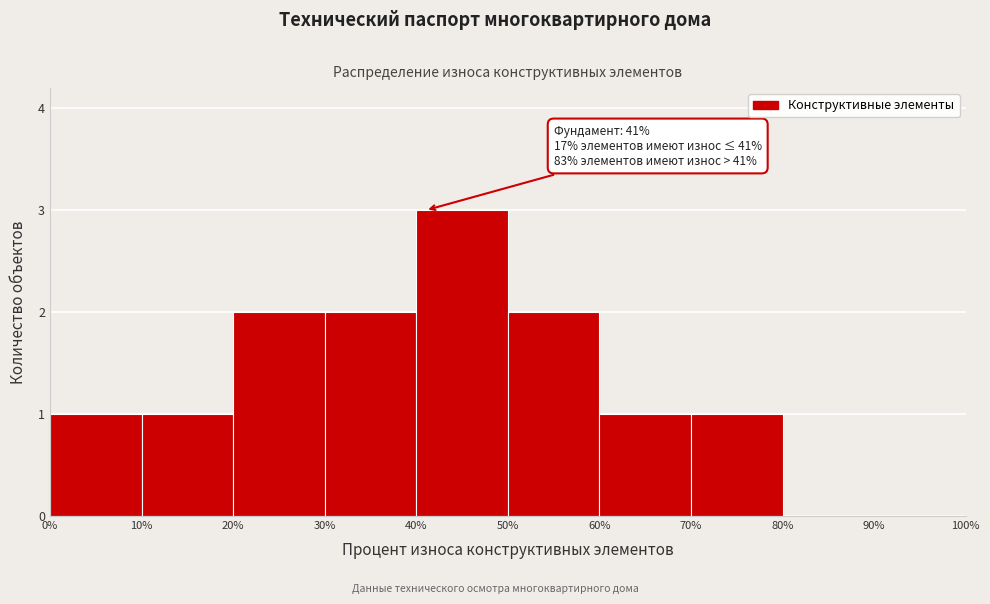

Which range on the x-axis has the tallest bar?

40% to 50%